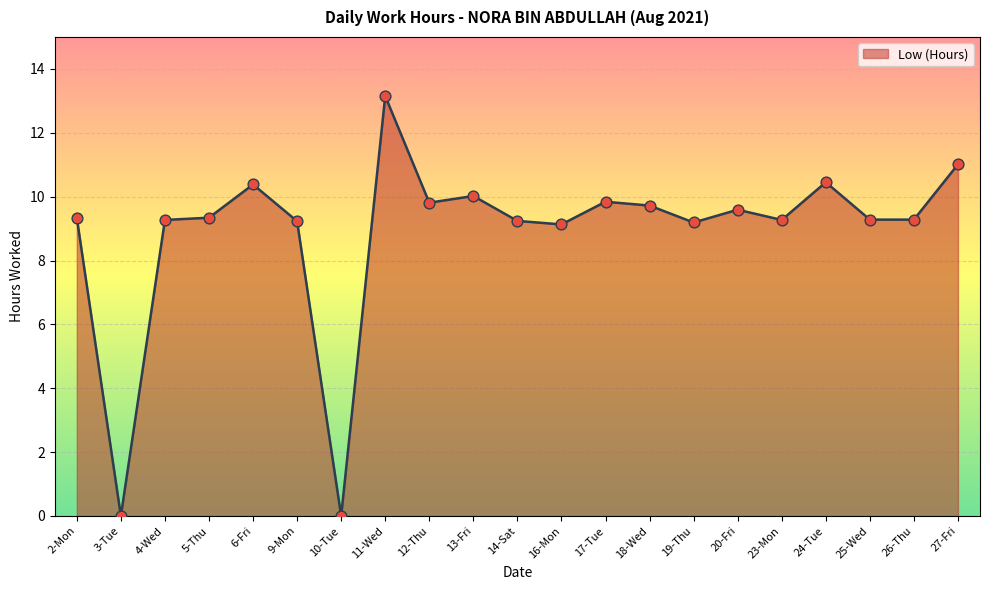

What is the change in value from 10-Tue to 25-Wed?

+9.3